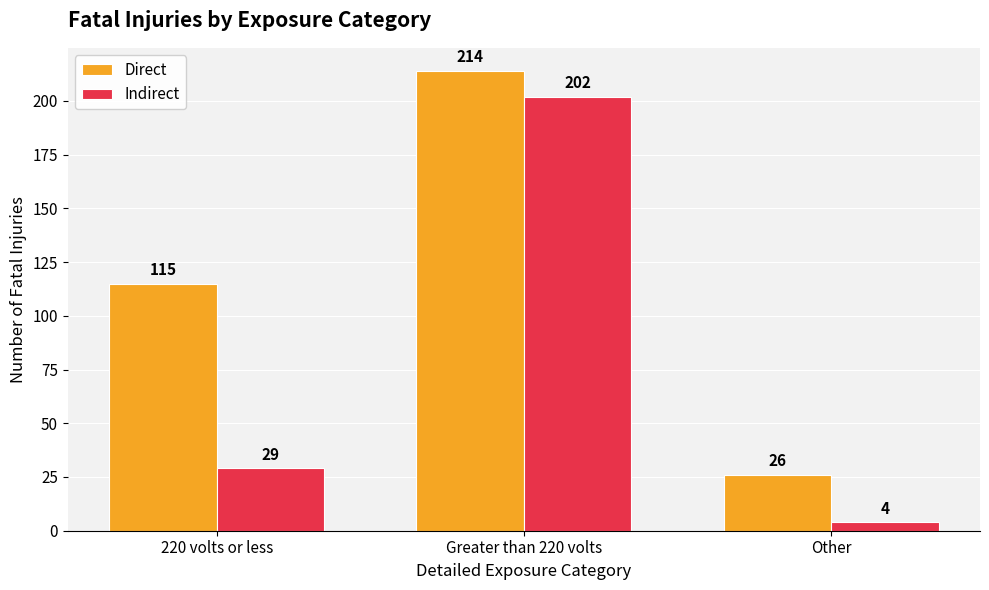

What is the sum of the Direct values at Greater than 220 volts and 220 volts or less?

329